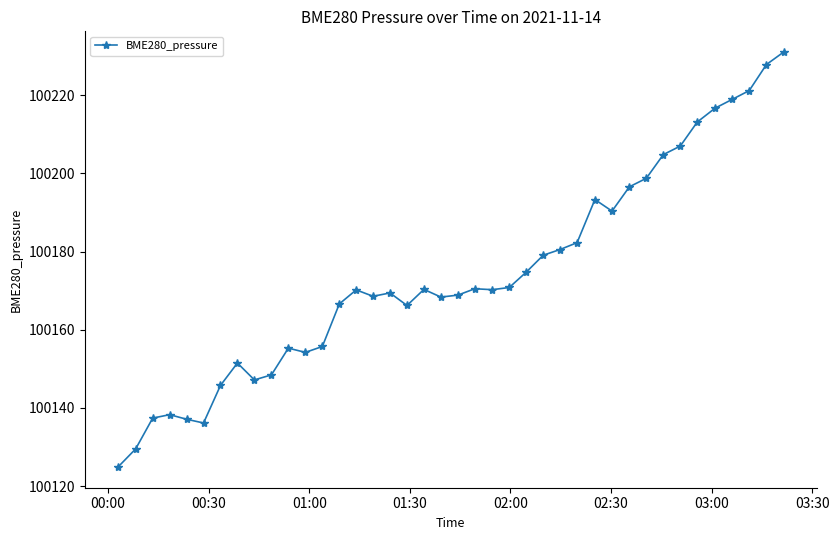

What is the difference between the maximum and minimum values?

106.1